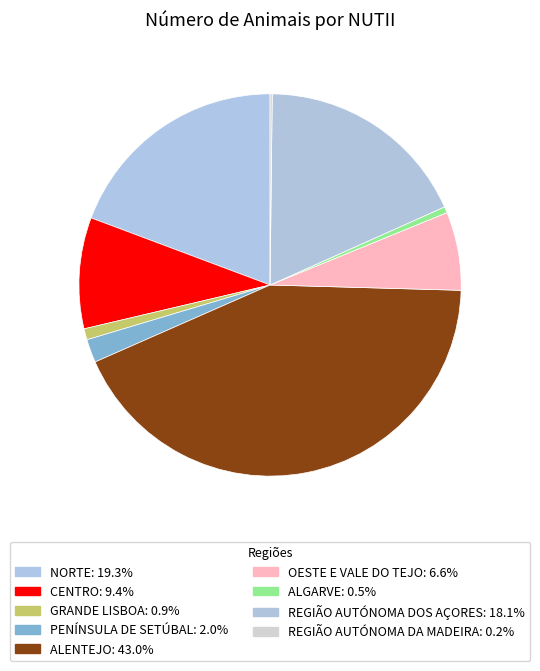

To the nearest percent, what is the combined percentage of ALENTEJO and ALGARVE?

43%